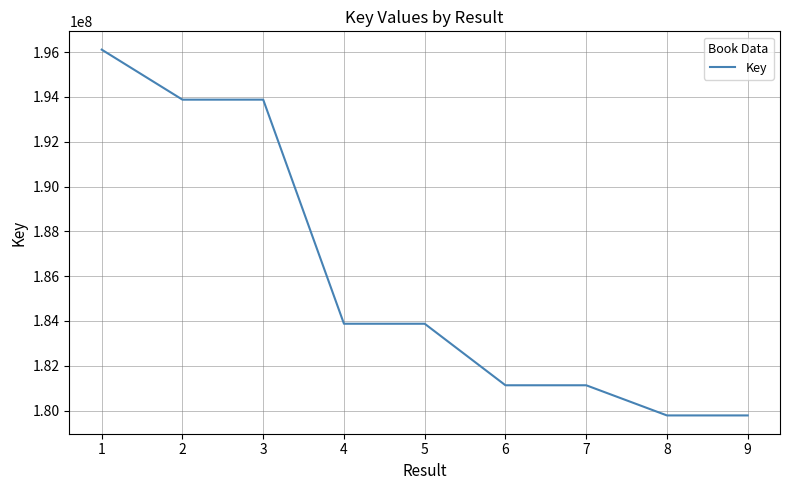

What is the difference between the maximum and minimum values?

16327195